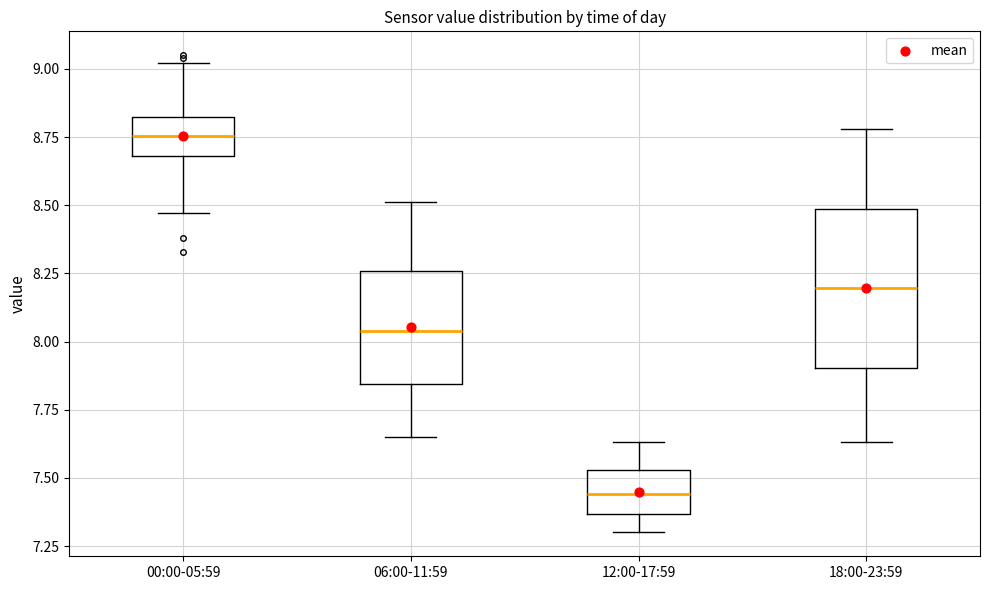

Which box's median line is the highest?

00:00-05:59